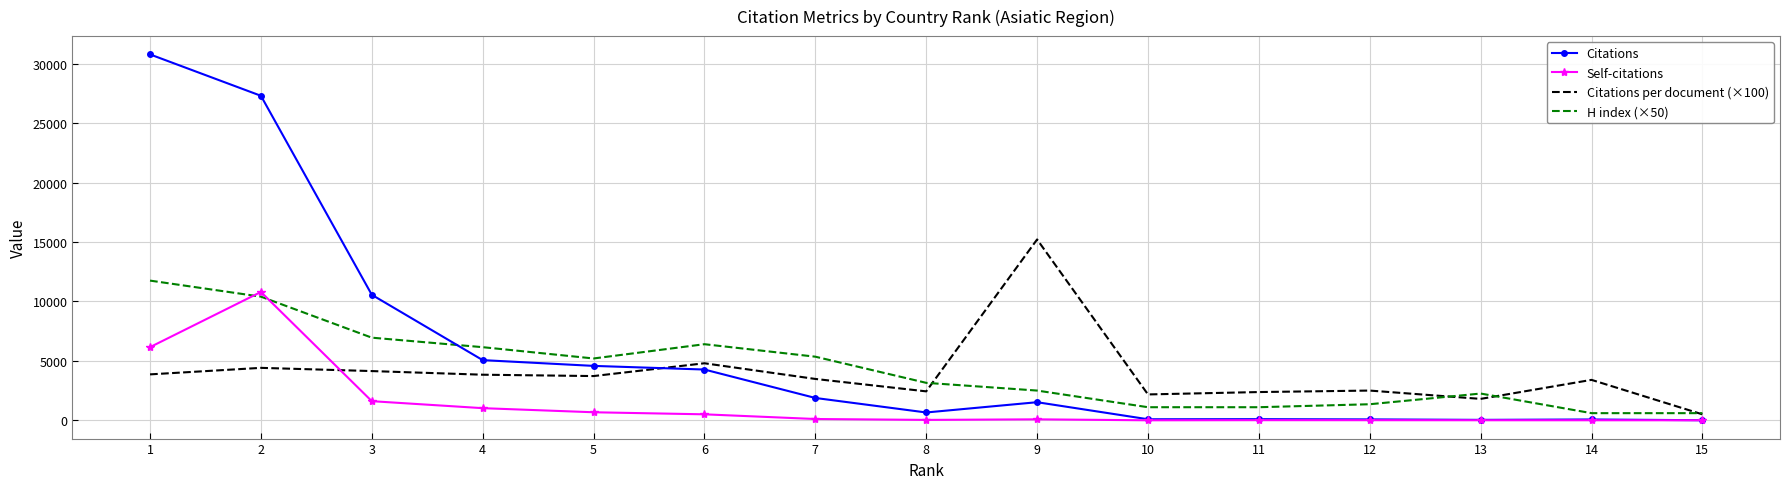

List the series in order of their peak value, highest first.

Citations, Citations per document (×100), H index (×50), Self-citations